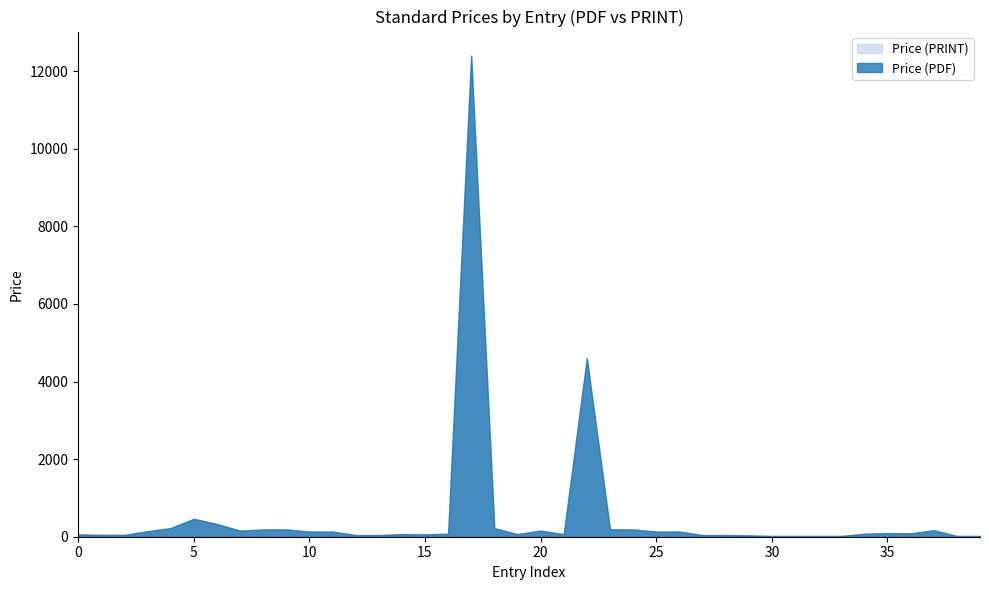

What is the maximum value shown in the chart?

12400.0